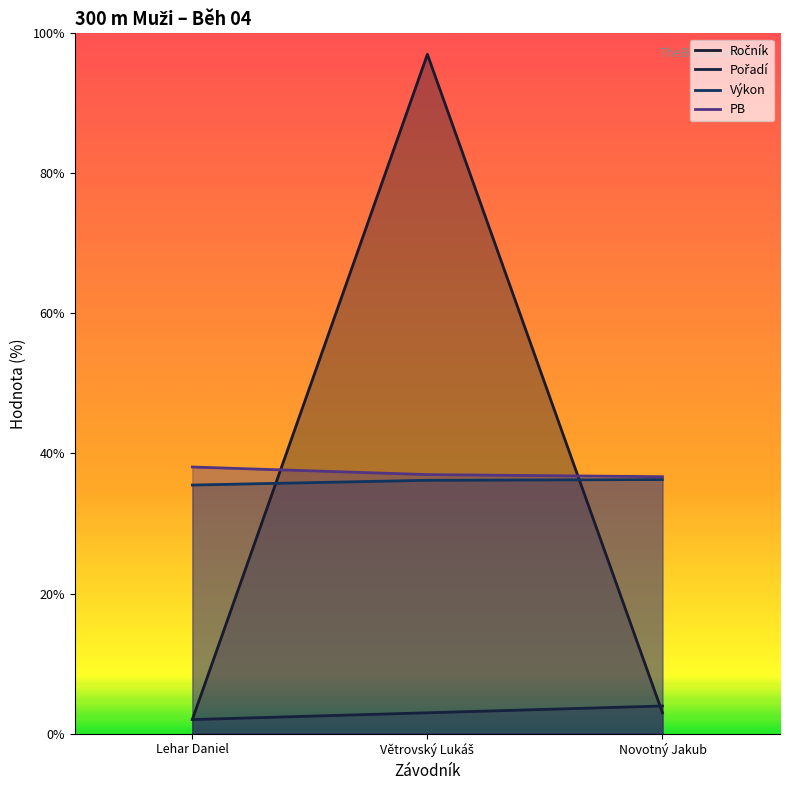

What value does the PB series have at Lehar Daniel?

38.1